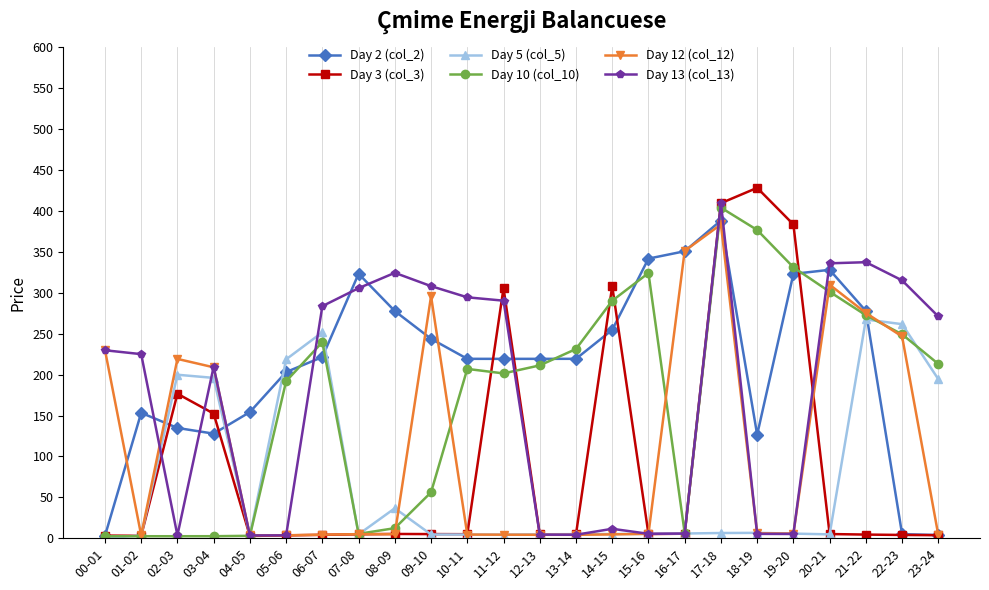

What is the average value of the Day 10 (col_10) series?

172.4